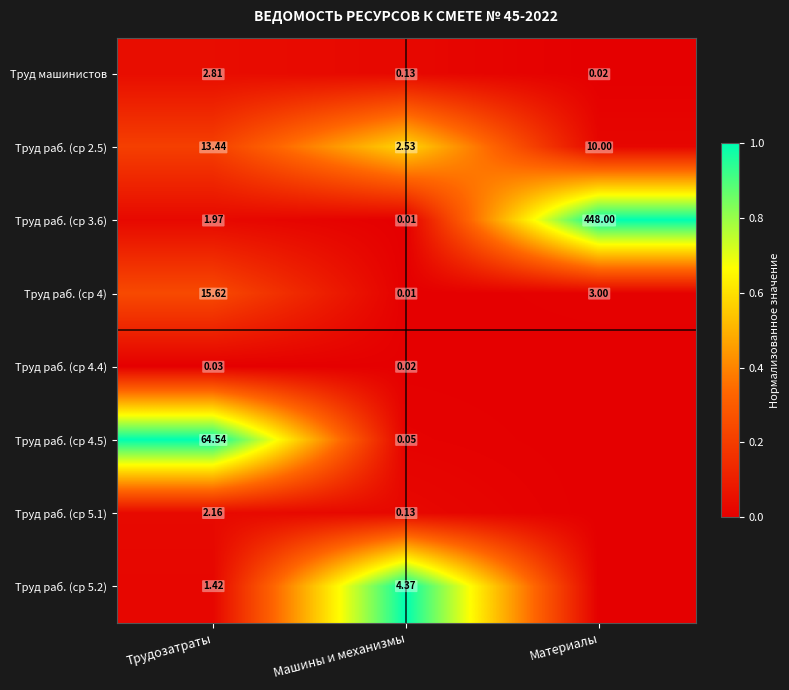

Is the value of Труд раб. (ср 2.5) at Материалы greater than the value of Труд раб. (ср 5.1) at Трудозатраты?

Yes